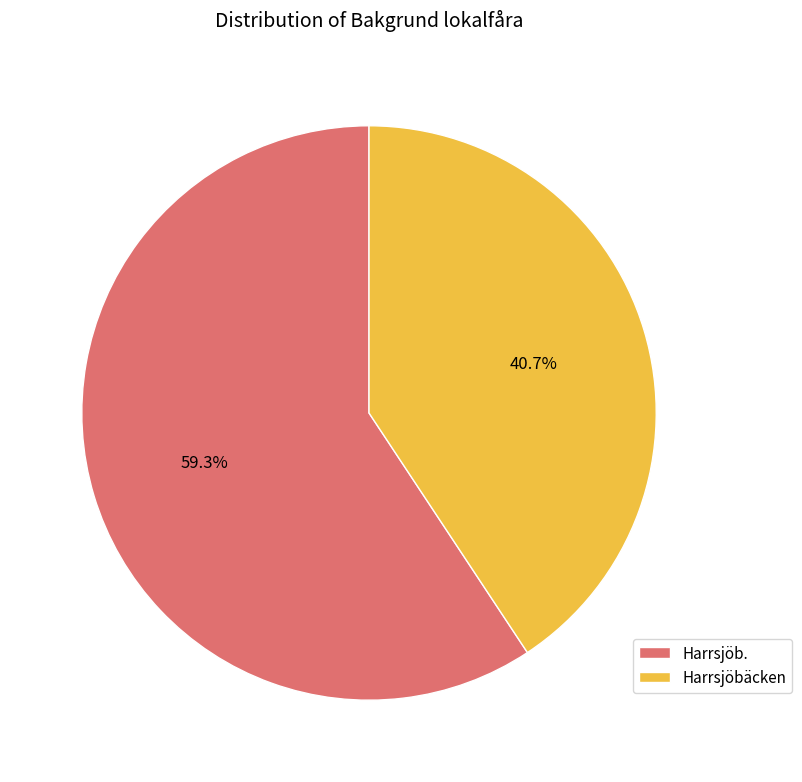

Which category has the biggest portion of the pie?

Harrsjöb.